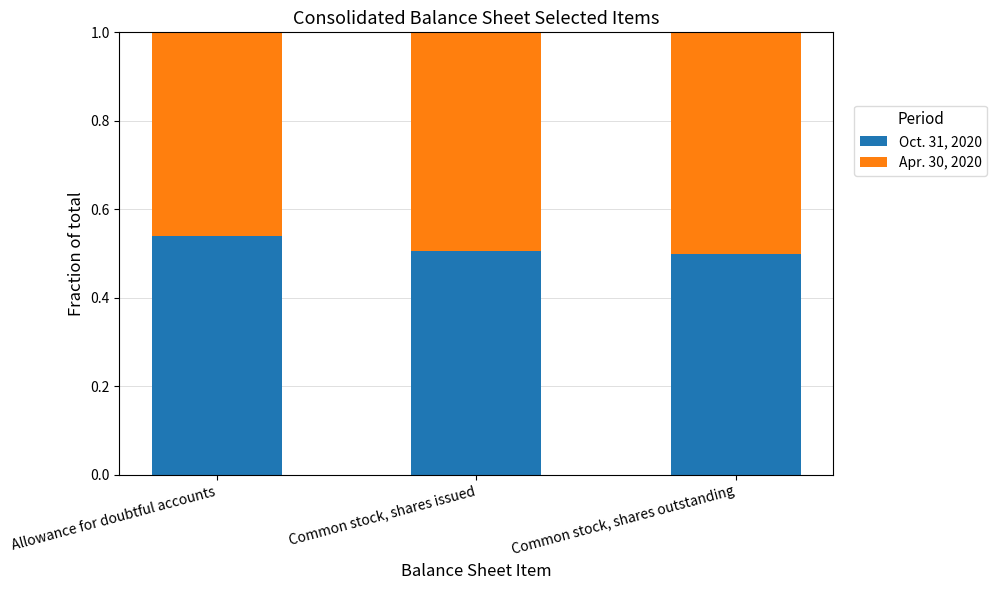

What is the total value across all series at Allowance for doubtful accounts?

1.0